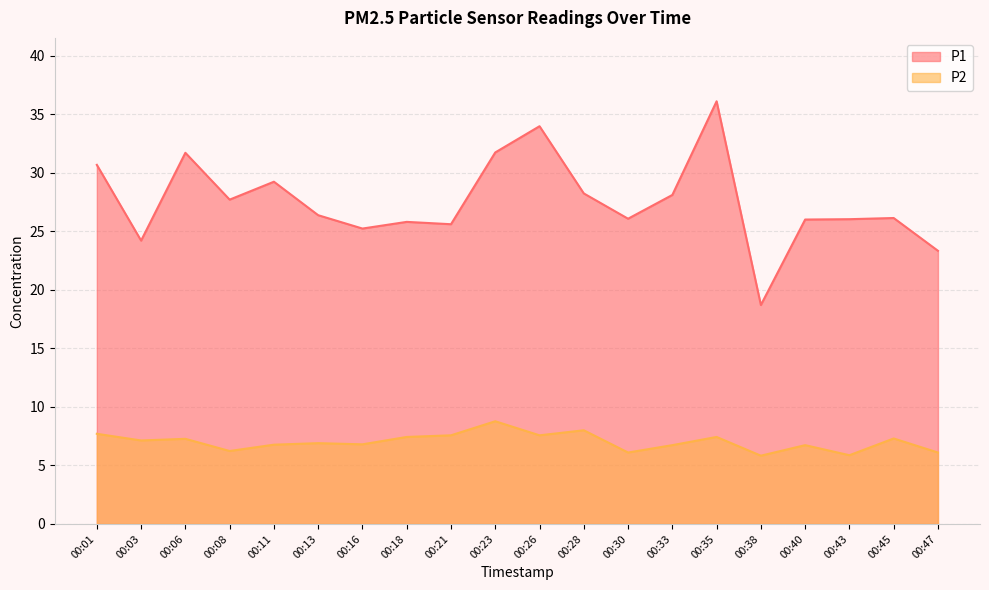

At which category does P1 reach its first local peak?

00:06